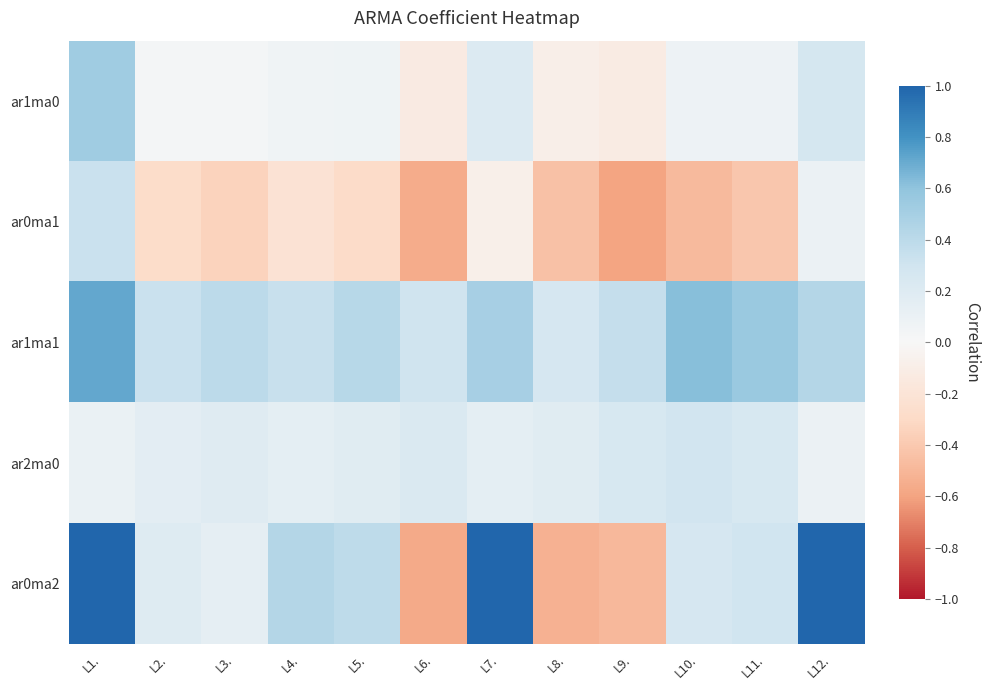

Reading left to right, list all the values displayed in this chart.

ar1ma0: L1.=0.5	L2.=0.0	L3.=0.0	L4.=0.1	L5.=0.1	L6.=-0.1	L7.=0.2	L8.=-0.1	L9.=-0.1	L10.=0.1	L11.=0.1	L12.=0.3
ar0ma1: L1.=0.3	L2.=-0.3	L3.=-0.3	L4.=-0.2	L5.=-0.3	L6.=-0.6	L7.=-0.1	L8.=-0.4	L9.=-0.6	L10.=-0.5	L11.=-0.4	L12.=0.1
ar1ma1: L1.=0.7	L2.=0.3	L3.=0.4	L4.=0.3	L5.=0.4	L6.=0.3	L7.=0.5	L8.=0.3	L9.=0.4	L10.=0.6	L11.=0.6	L12.=0.4
ar2ma0: L1.=0.1	L2.=0.2	L3.=0.2	L4.=0.1	L5.=0.2	L6.=0.2	L7.=0.1	L8.=0.2	L9.=0.2	L10.=0.3	L11.=0.2	L12.=0.1
ar0ma2: L1.=1.0	L2.=0.2	L3.=0.1	L4.=0.4	L5.=0.4	L6.=-0.6	L7.=1.0	L8.=-0.5	L9.=-0.5	L10.=0.2	L11.=0.3	L12.=1.0